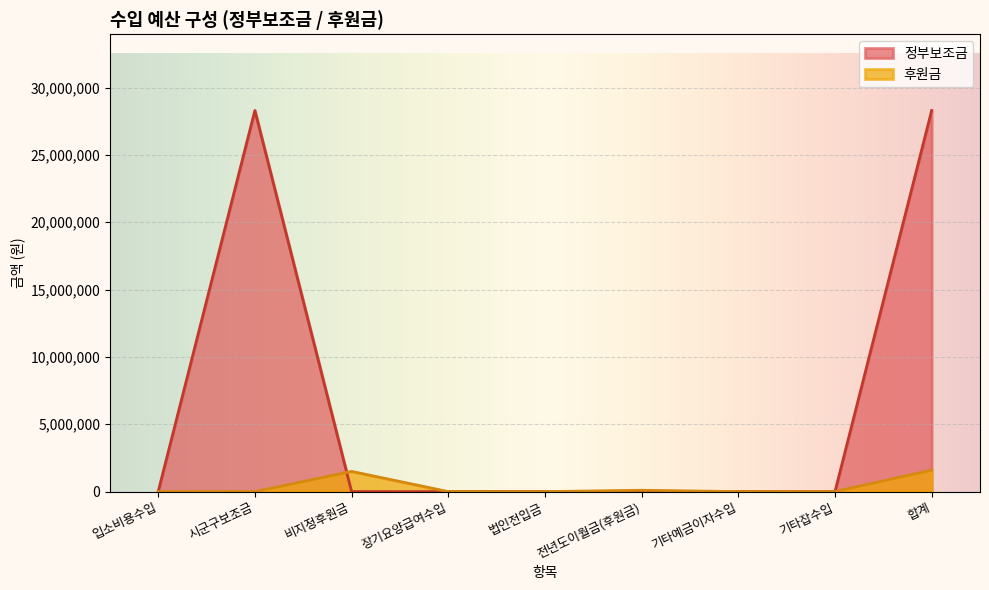

Does the chart display data point markers on the line(s)?

No